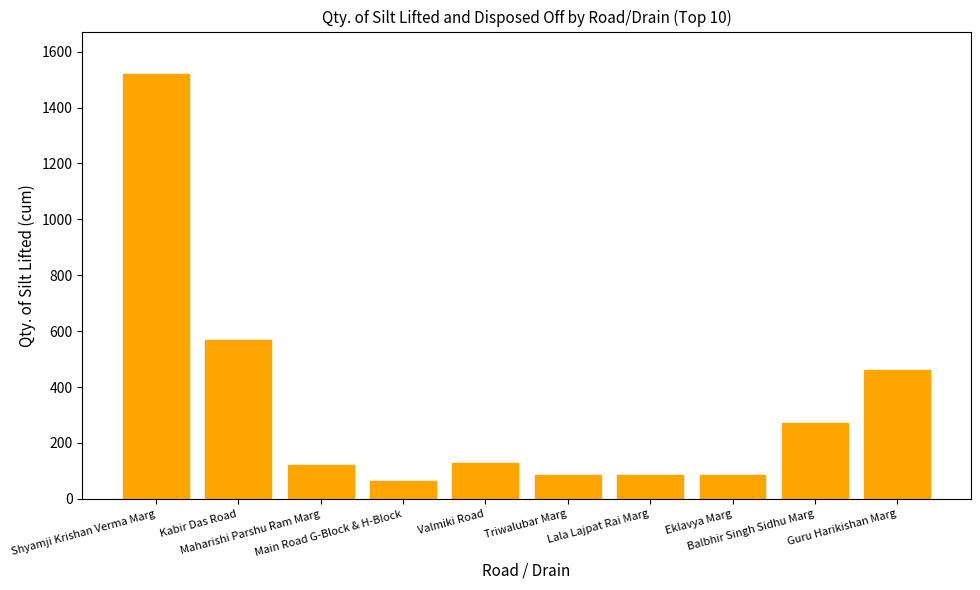

What is the greatest value displayed?

1520